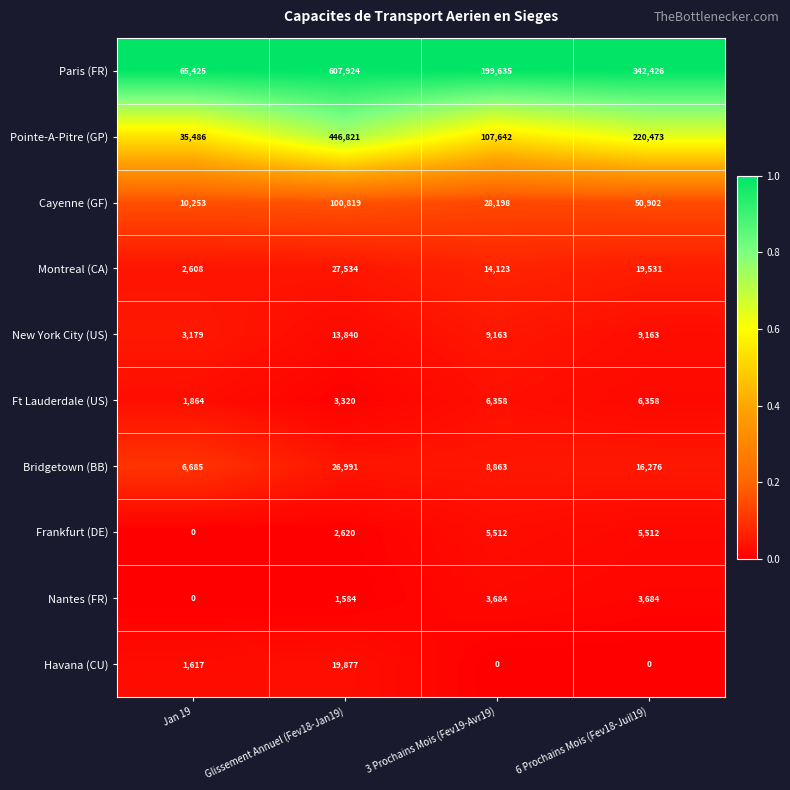

Which series has the widest spread of values?

Paris (FR)